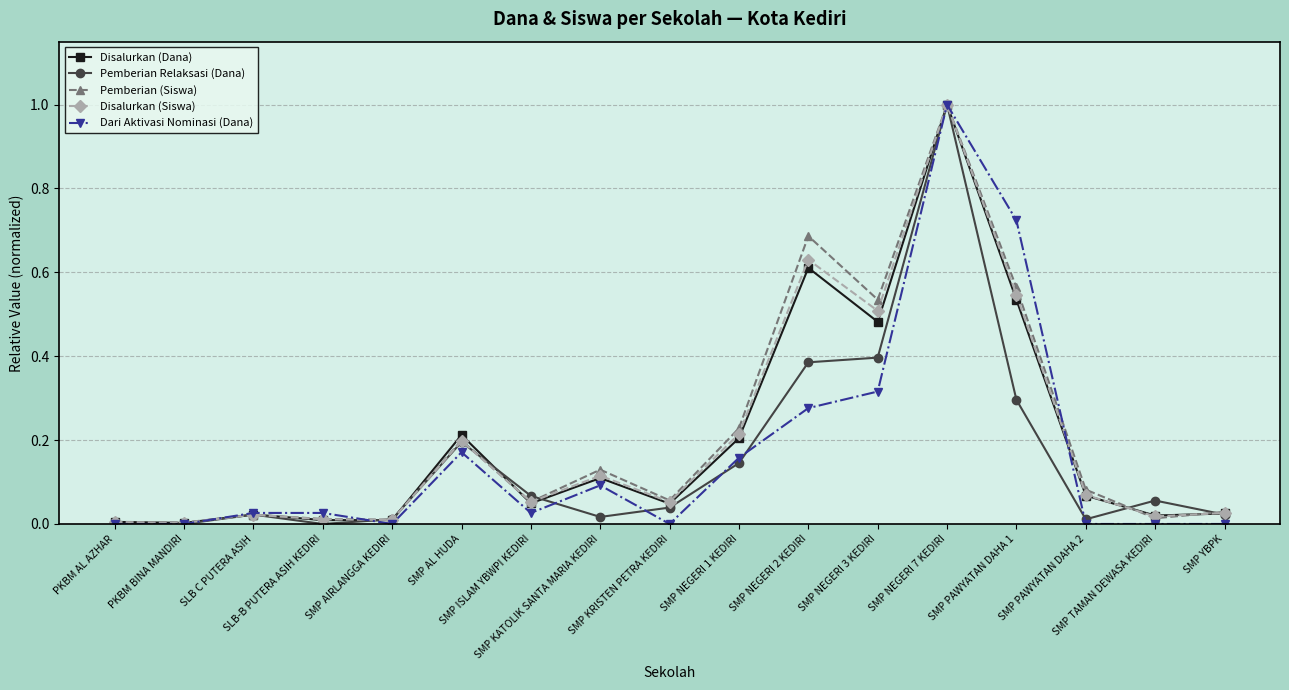

What position from the left is SMP KRISTEN PETRA KEDIRI?

9